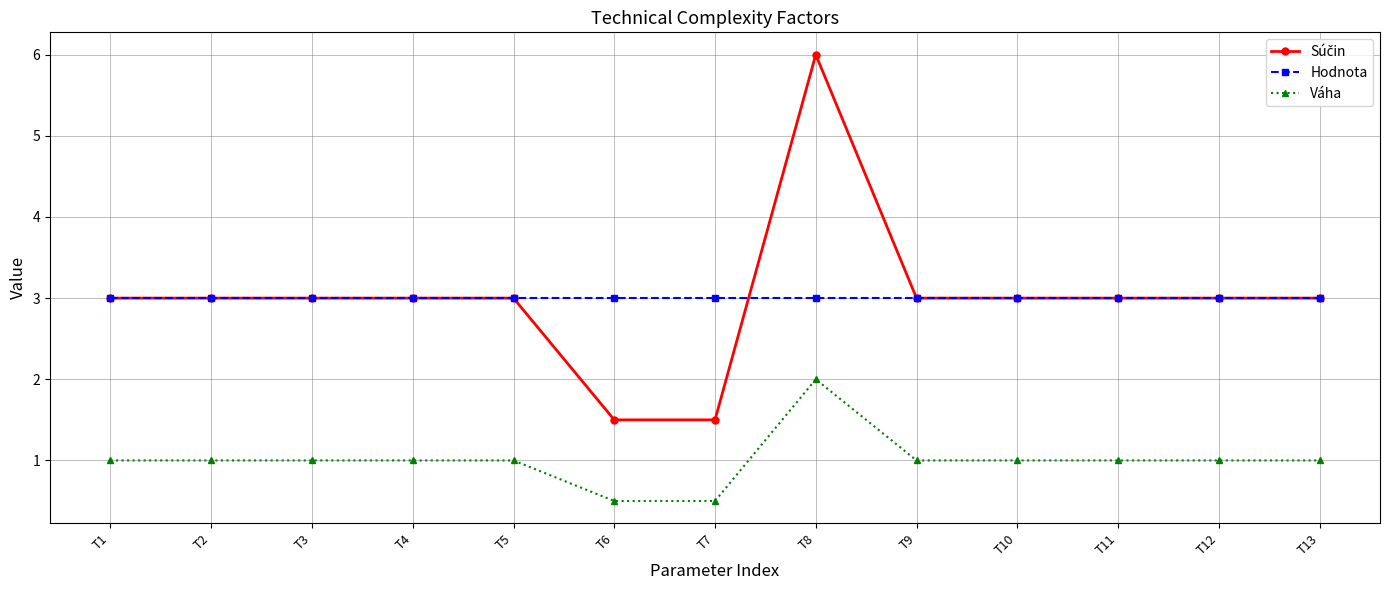

What is the minimum value shown in the chart?

0.5